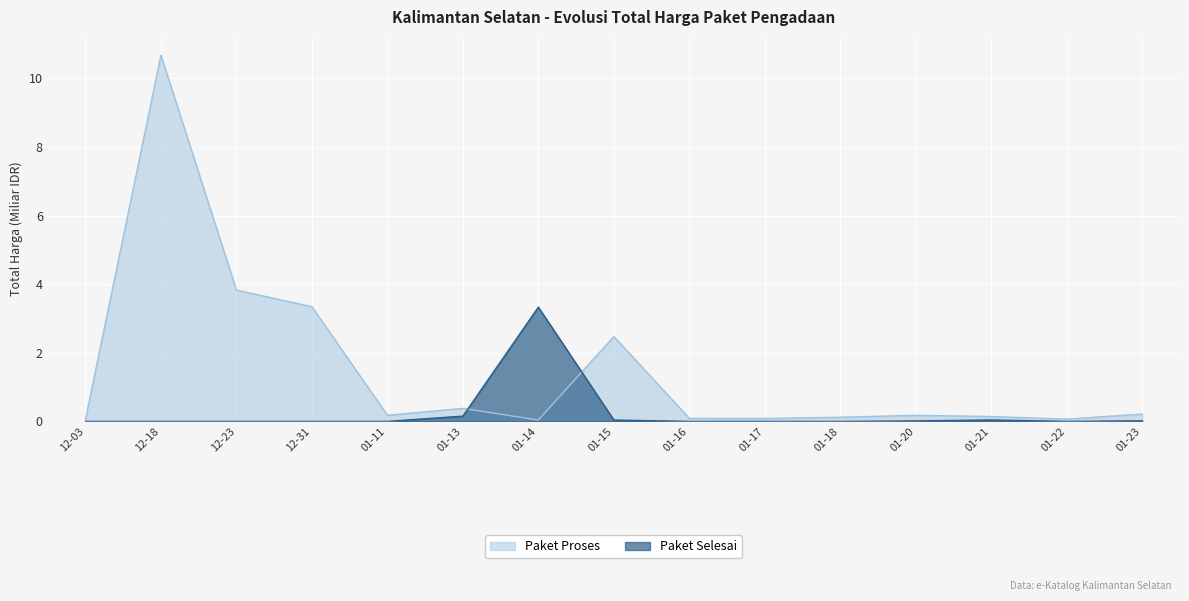

At which label is Paket Selesai closest to 1?

01-13